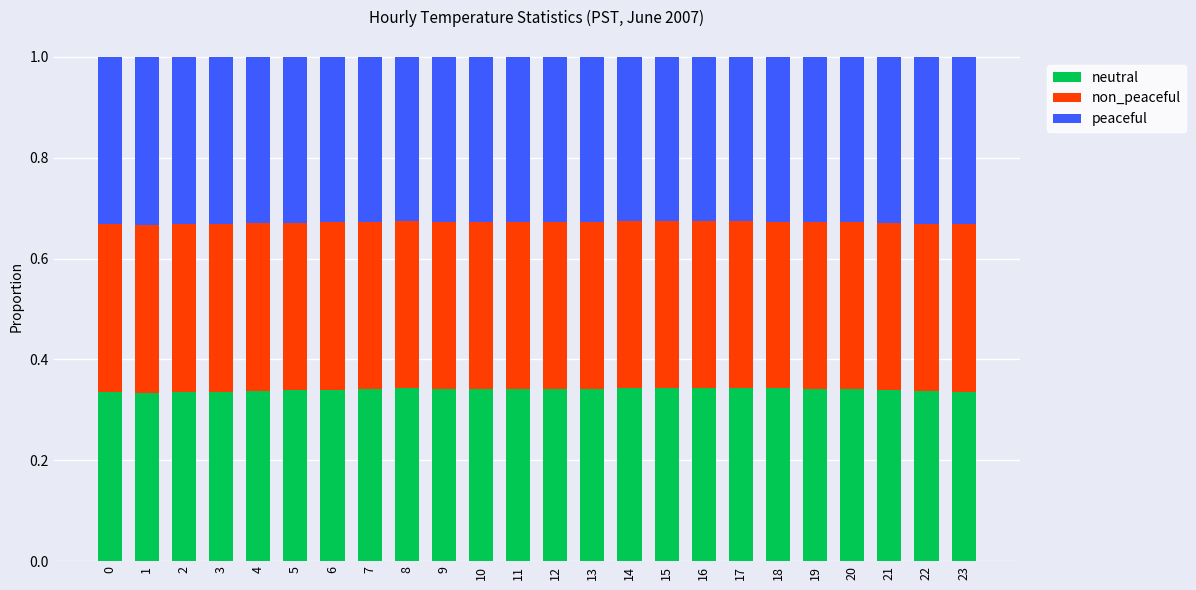

What is the total value across all series at 9?

1.0